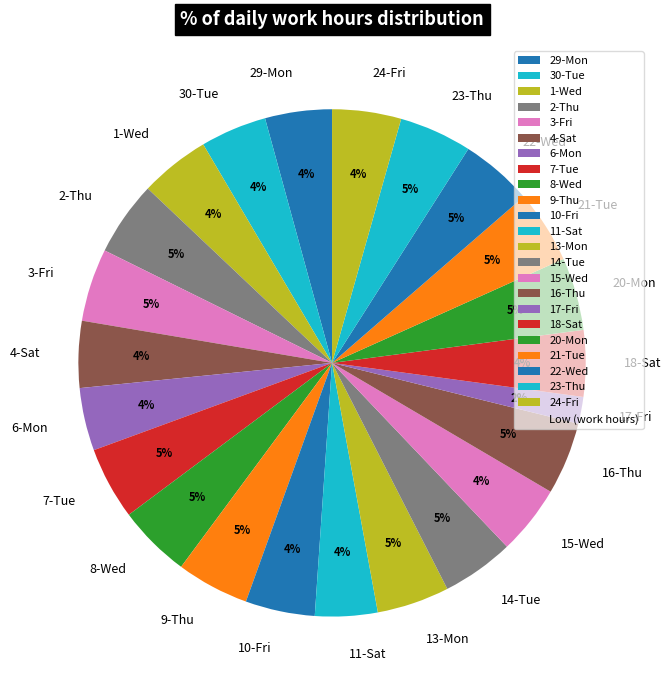

Which category has the smallest portion of the pie?

17-Fri